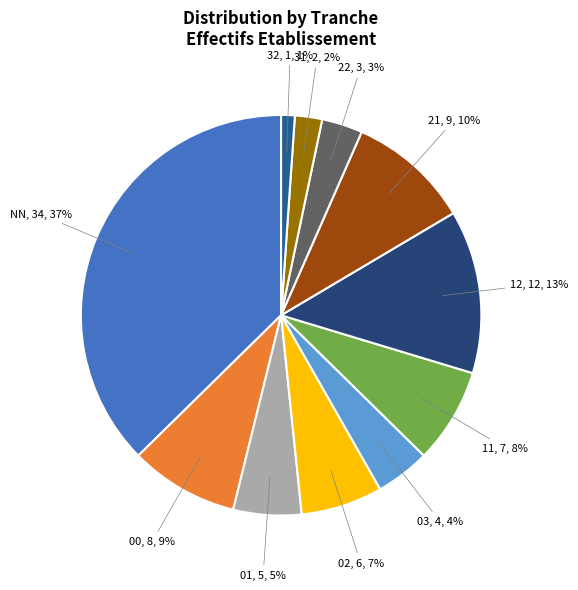

To the nearest percent, what is the average slice percentage?

9%